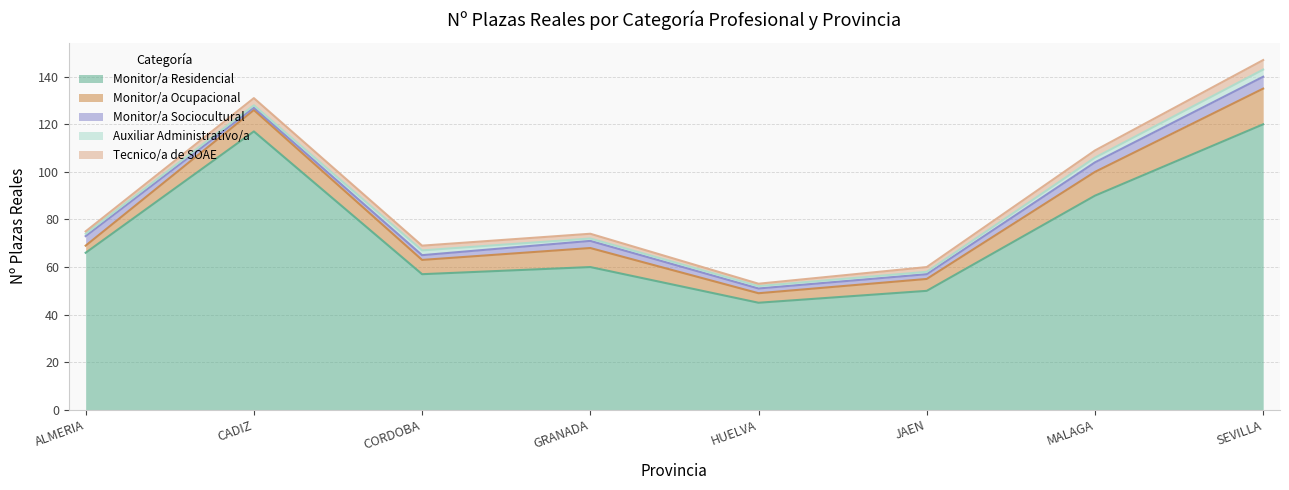

What is the average value of the Tecnico/a de SOAE series?

2